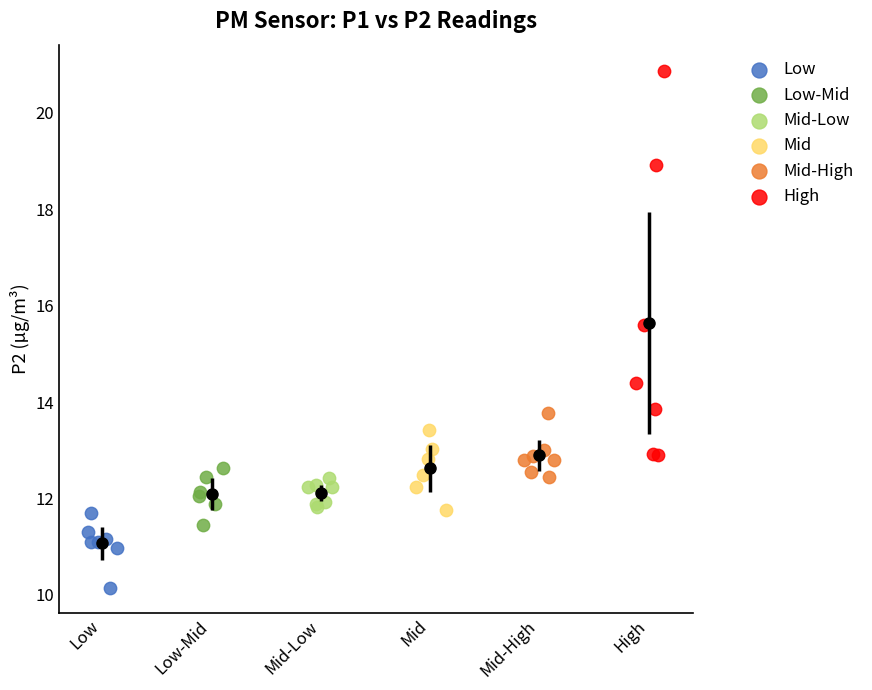

What are all the series names shown in the legend?

Low, Low-Mid, Mid-Low, Mid, Mid-High, High